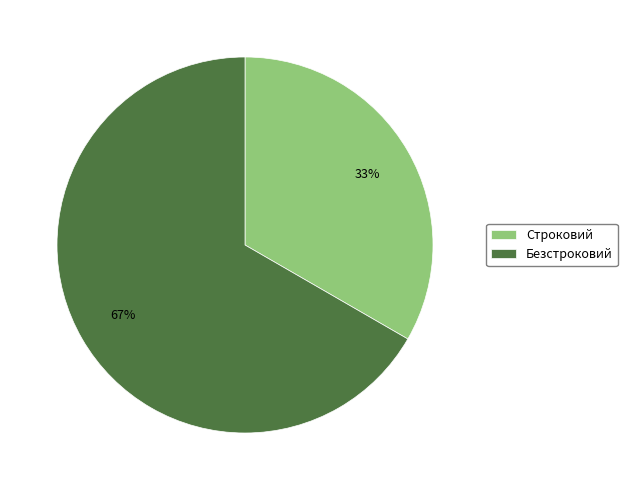

Is it true that Строковий is 33% of the pie?

True